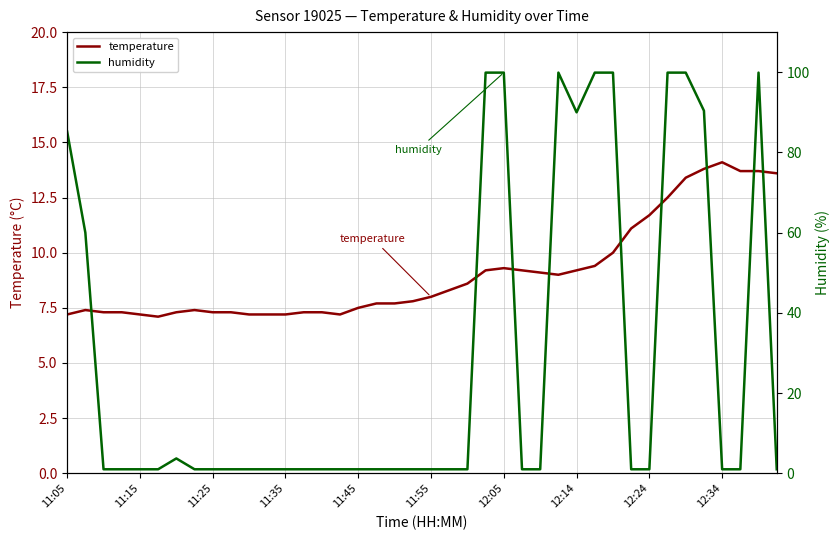

The value of temperature at 11:35 is 7.2. True or false?

True